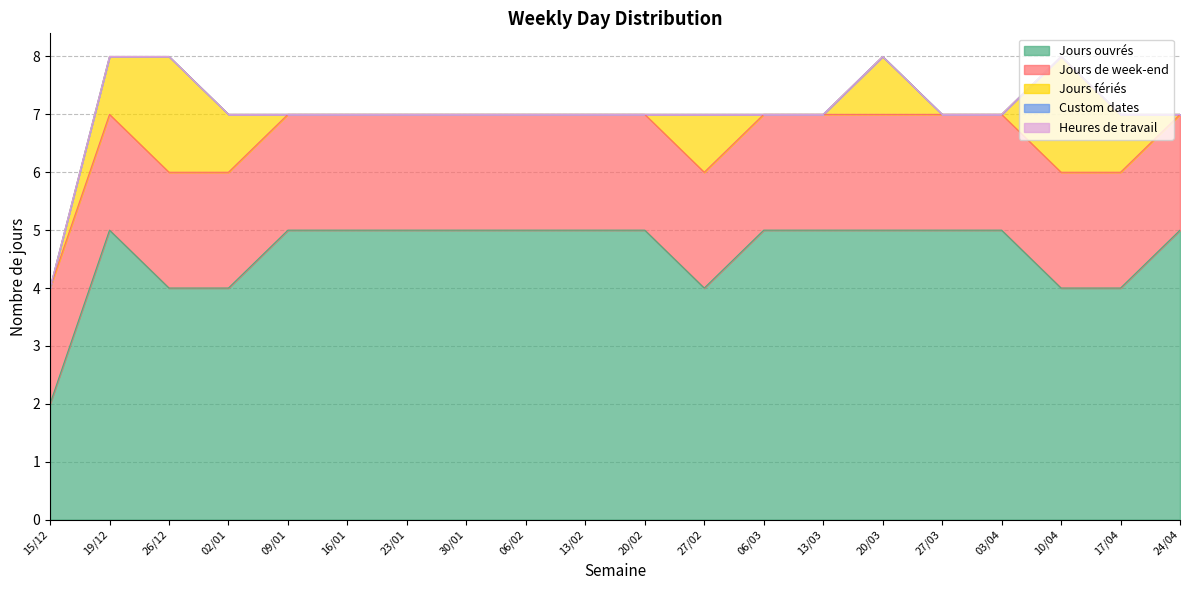

At which label does Custom dates reach its minimum?

15/12